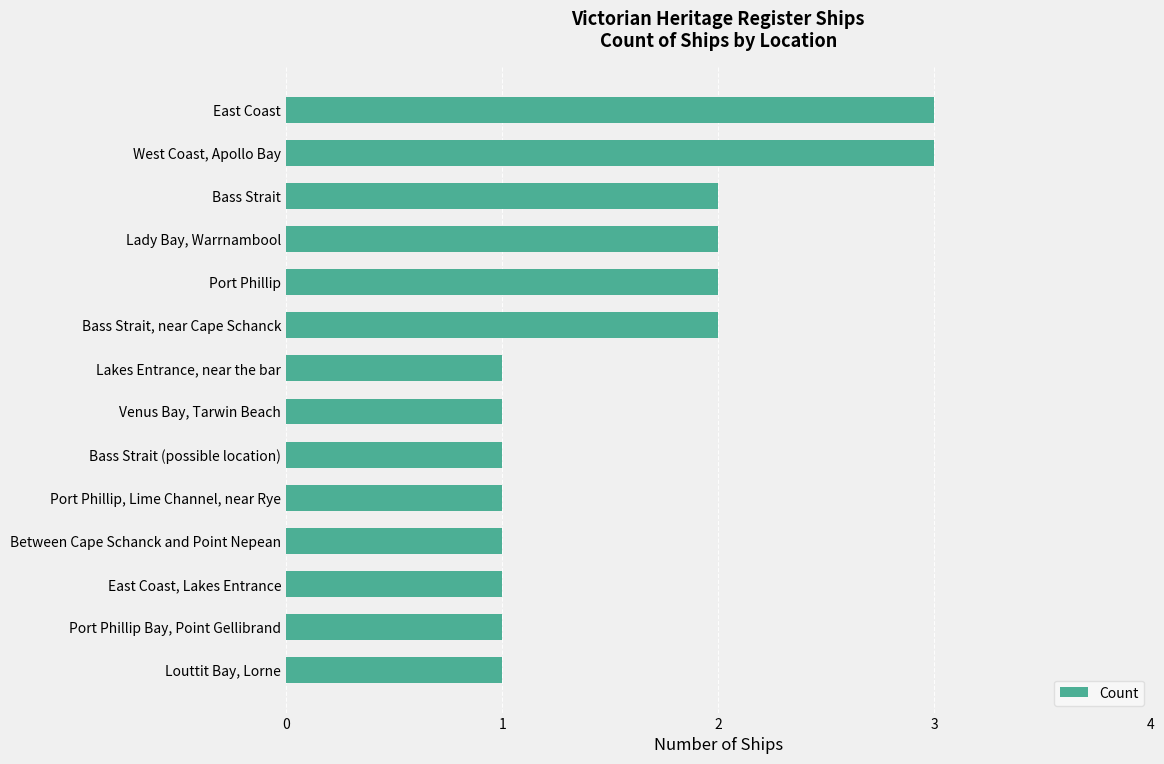

The chart shows a value of 0 at Lakes Entrance, near the bar. True or false?

False